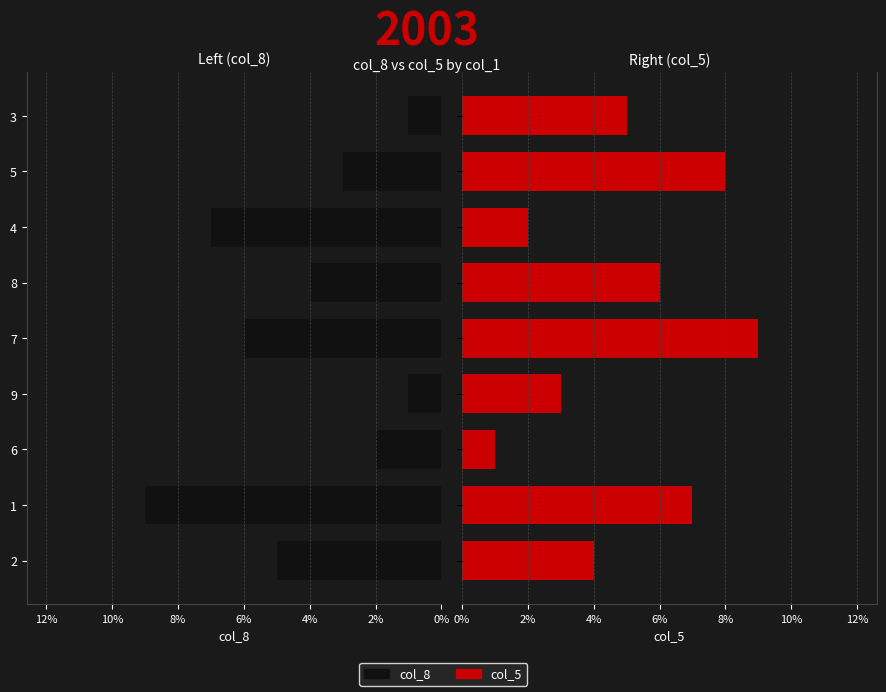

The value of col_5 at 4 is 1. True or false?

False